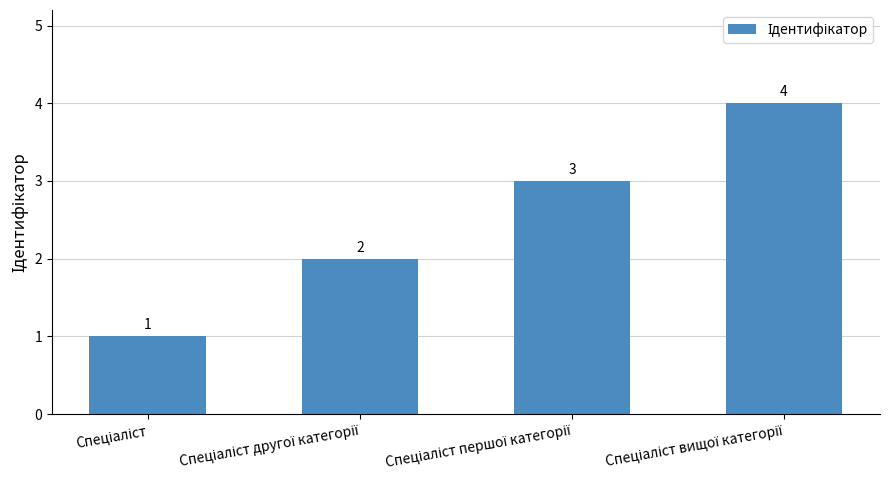

What is the smallest value displayed?

1